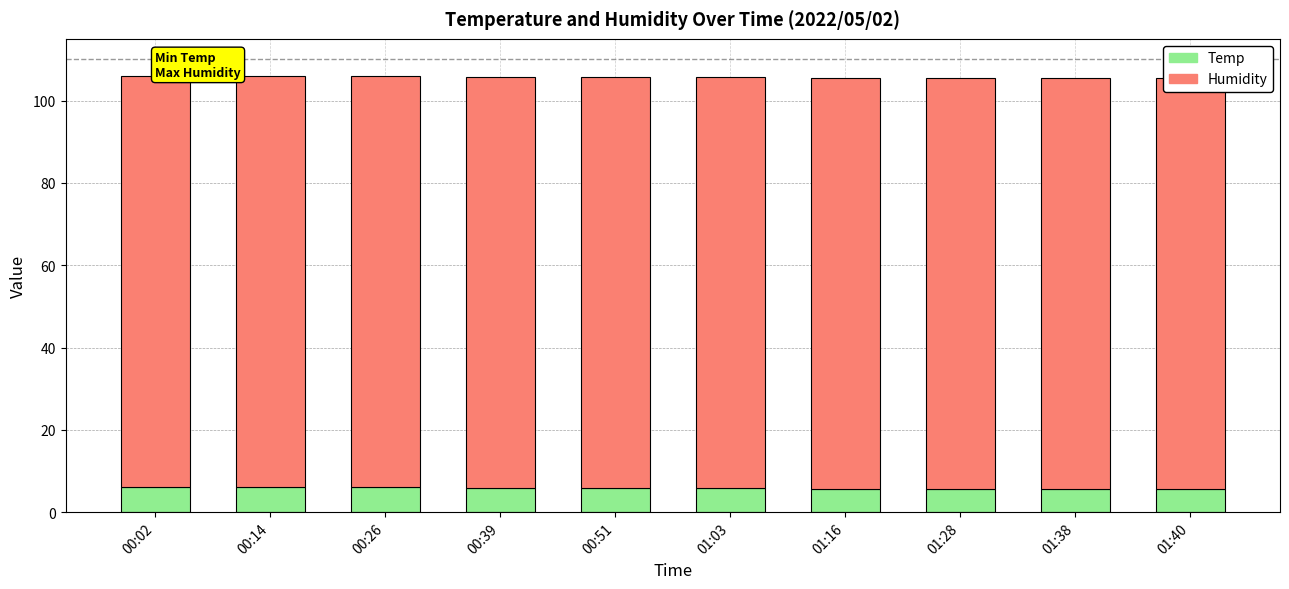

True or false: Temp has a value of 5.8 at 00:51.

True